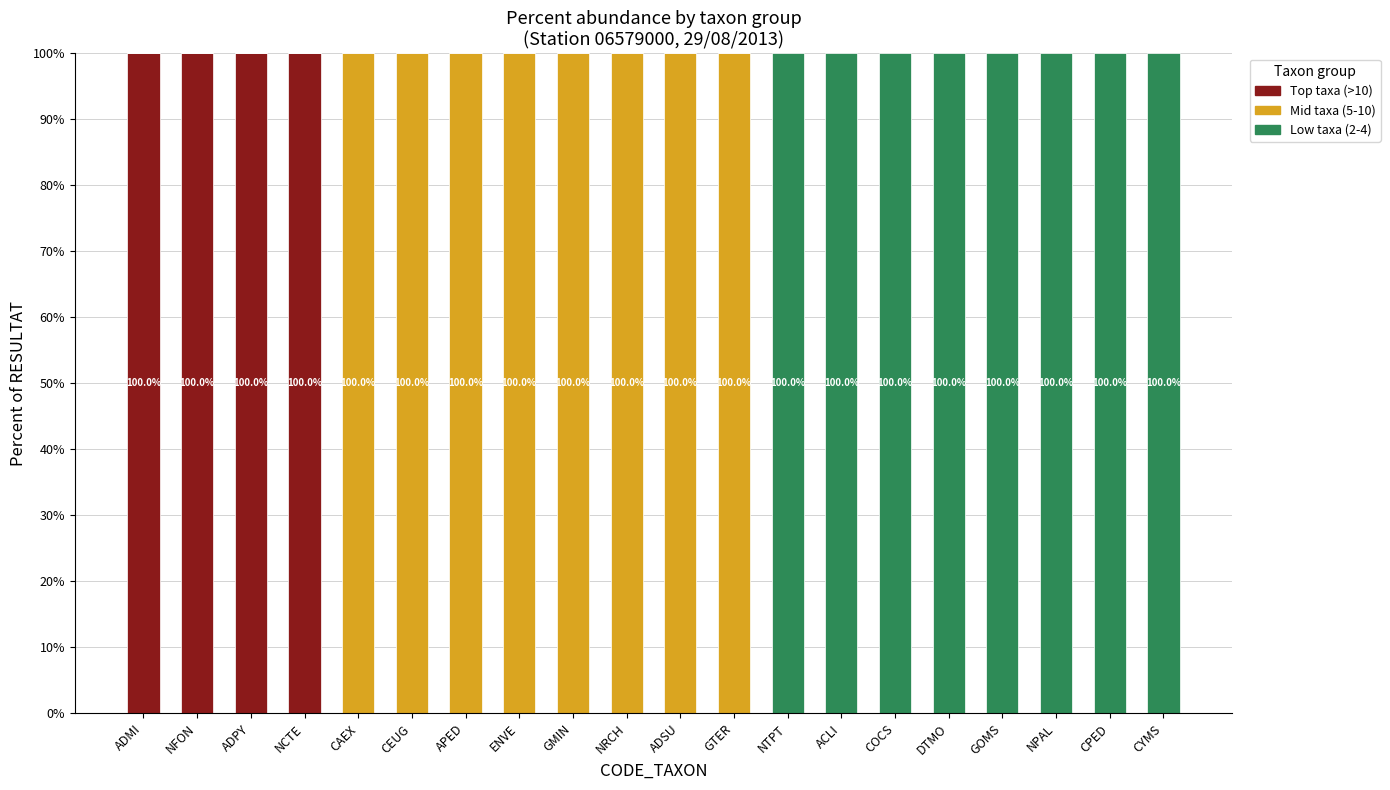

The value of Top taxa (>10) at CPED is -36. True or false?

False